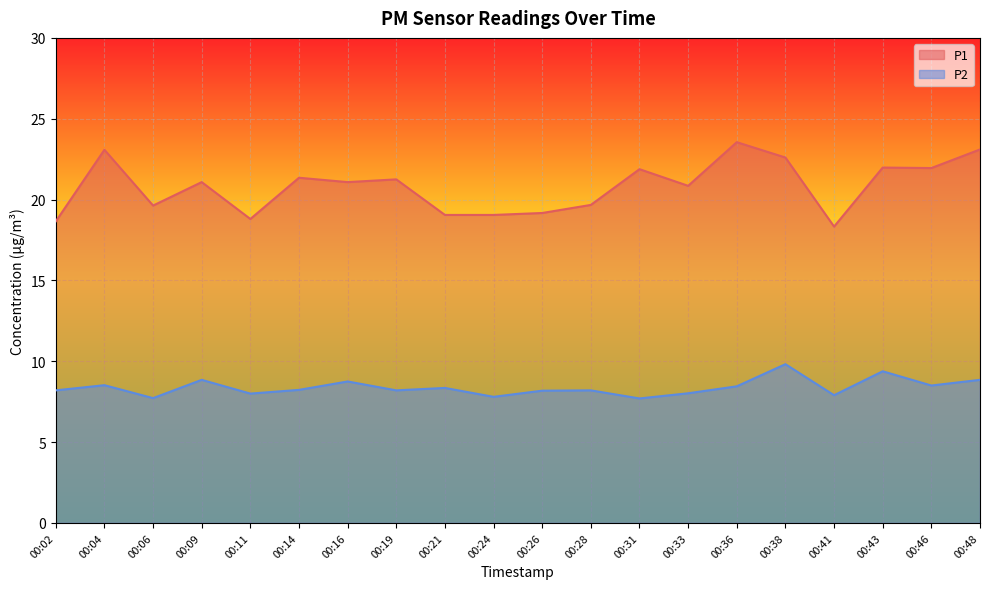

Reading left to right, transcribe all the data shown in this chart.

P1: 18.6	23.1	19.6	21.1	18.8	21.4	21.1	21.2	19.1	19.1	19.2	19.7	21.9	20.9	23.6	22.6	18.3	22.0	21.9	23.1
P2: 8.2	8.5	7.7	8.8	8.0	8.2	8.8	8.2	8.3	7.8	8.2	8.2	7.7	8.0	8.4	9.8	7.9	9.4	8.5	8.8